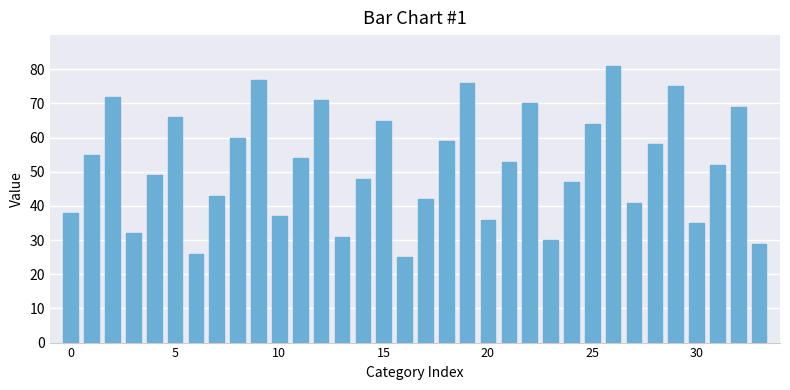

Reading left to right, extract all data points from this chart.

38	55	72	32	49	66	26	43	60	77	37	54	71	31	48	65	25	42	59	76	36	53	70	30	47	64	81	41	58	75	35	52	69	29